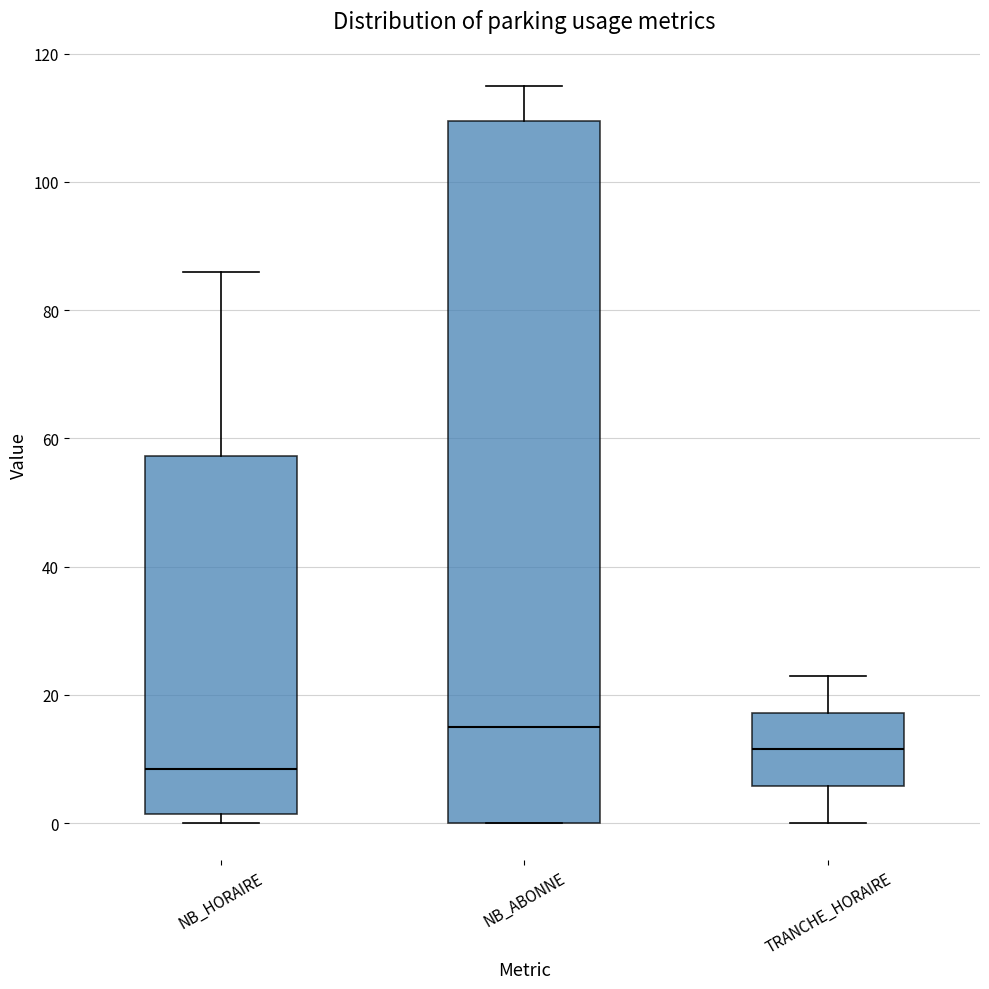

Reading left to right, transcribe this box plot: for each box, give where its median line is, the range the box spans, and where its two whiskers end, as read against the y-axis. The values are not printed on the chart, so give them approximately, as read against the axis.

NB_HORAIRE: median 8, box 2 to 58, whiskers 0 to 86
NB_ABONNE: median 16, box 0 to 110, whiskers 0 to 116
TRANCHE_HORAIRE: median 12, box 6 to 18, whiskers 0 to 24